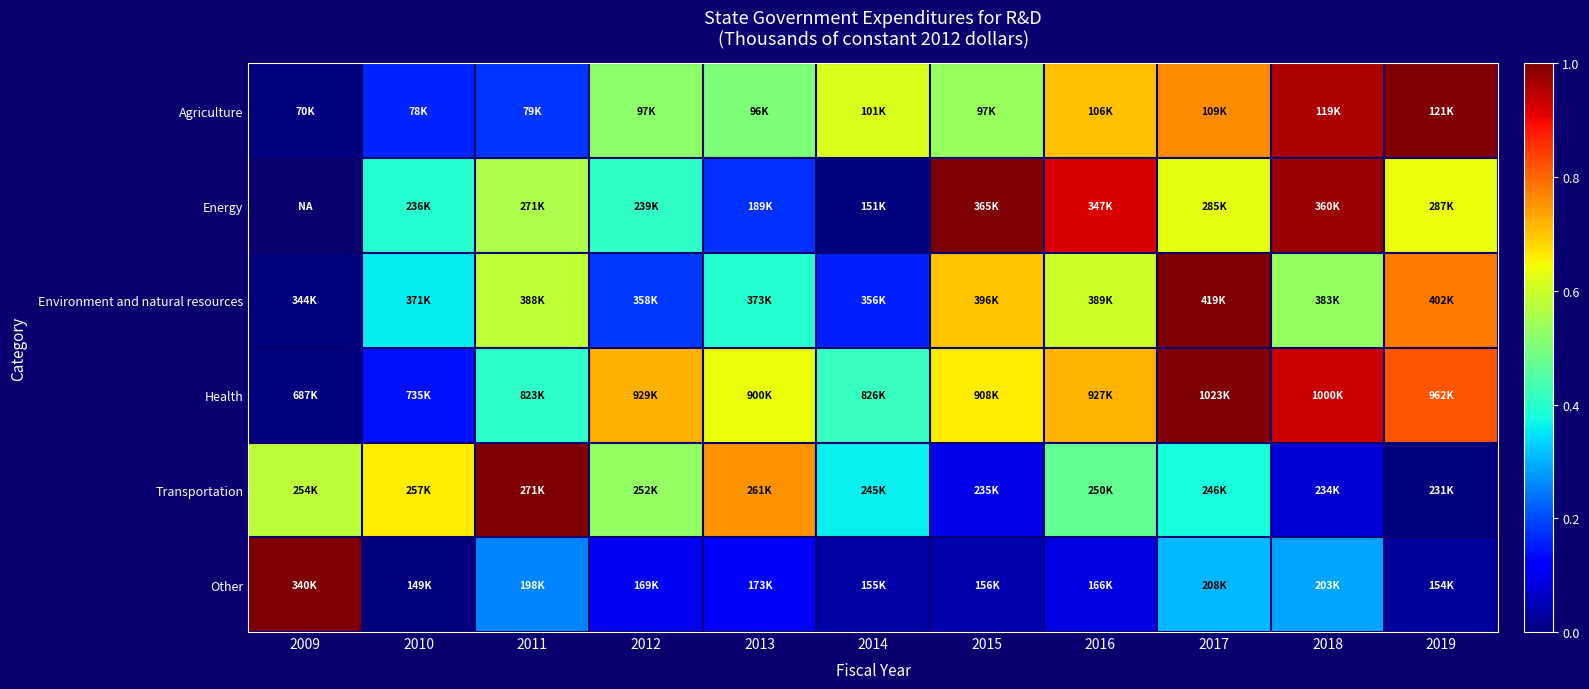

At how many categories does at least one series exceed 0?

11